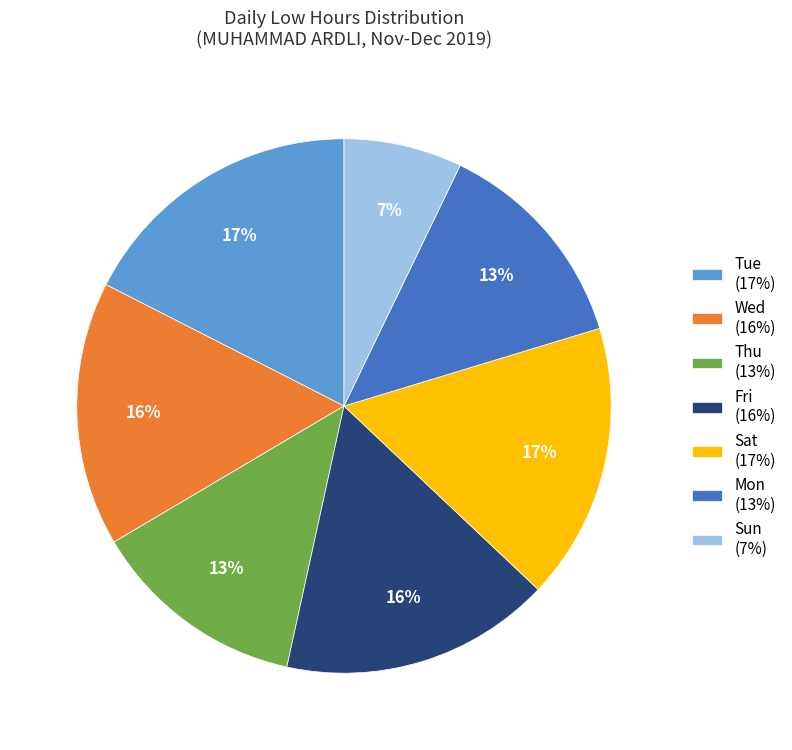

To the nearest percent, what percentage of the pie is Wed (16%)?

16%